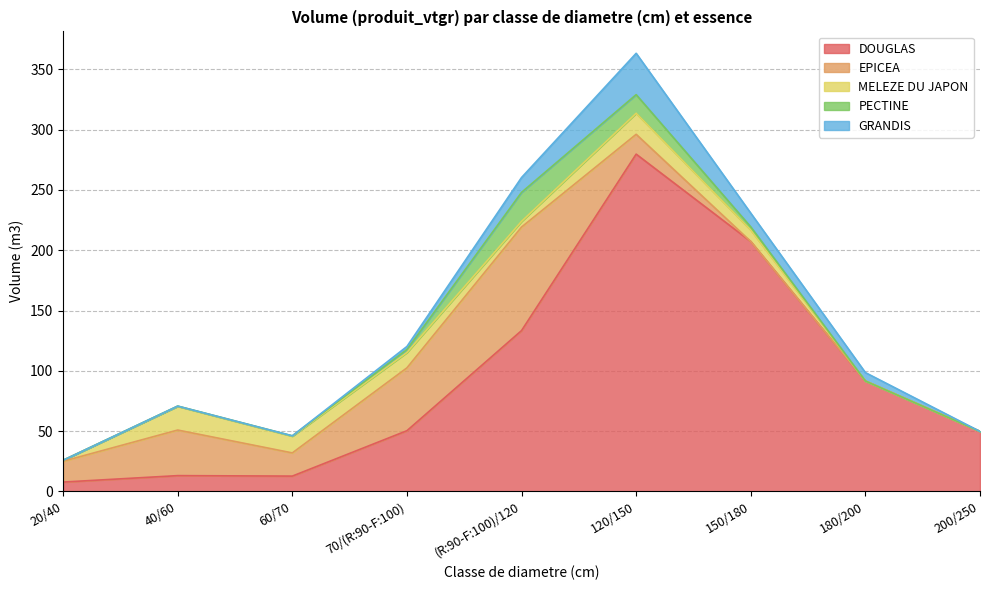

Which series has the largest range (max minus min)?

DOUGLAS